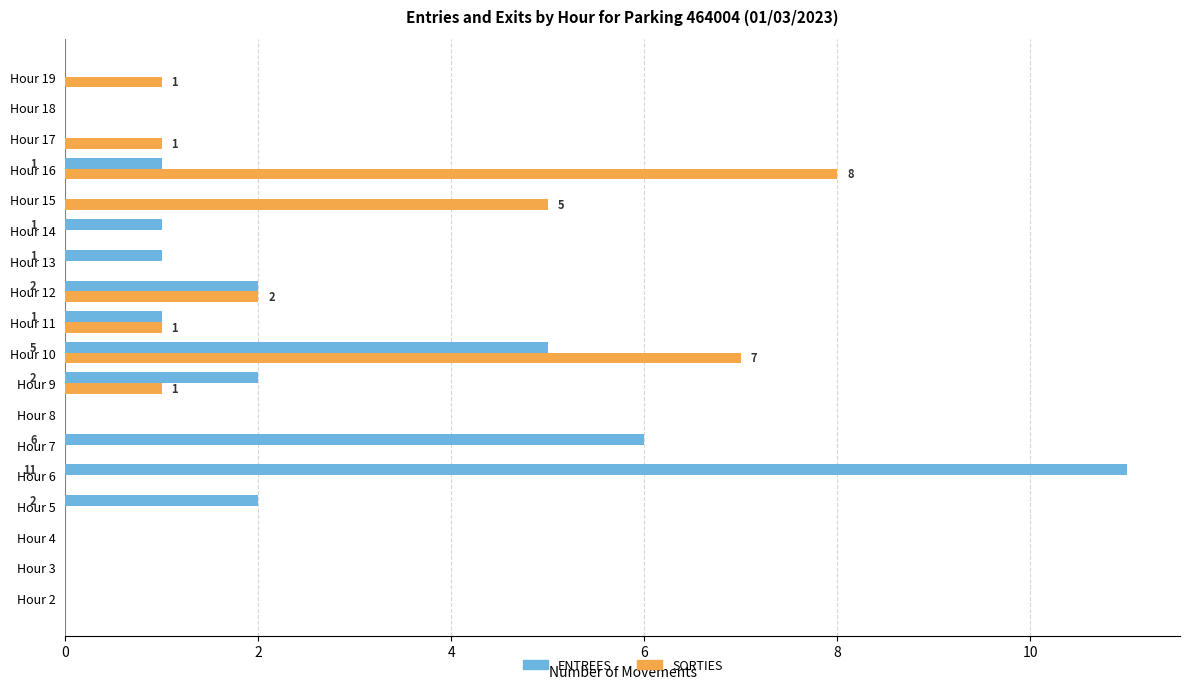

Is the value of SORTIES at Hour 6 greater than the value of ENTREES at Hour 7?

No